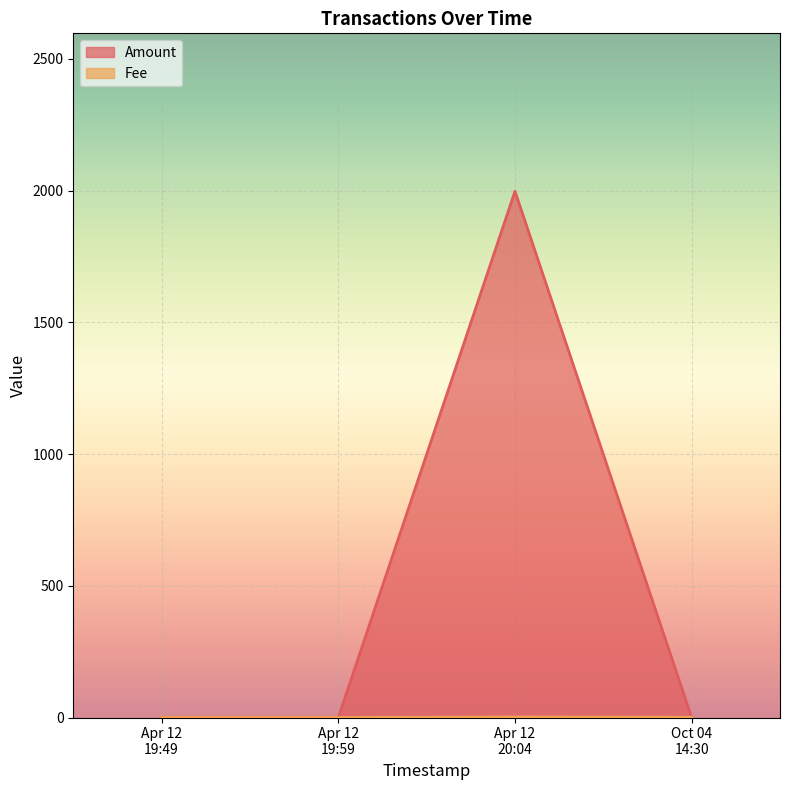

What is the average value of the Fee series?

0.8